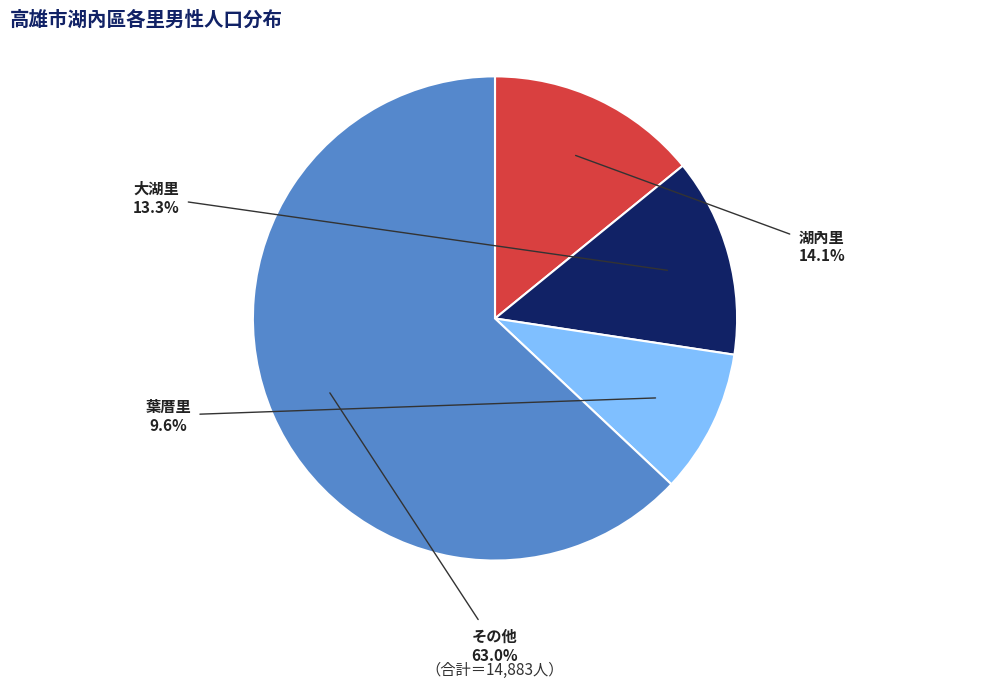

Is there a majority slice in this chart?

Yes